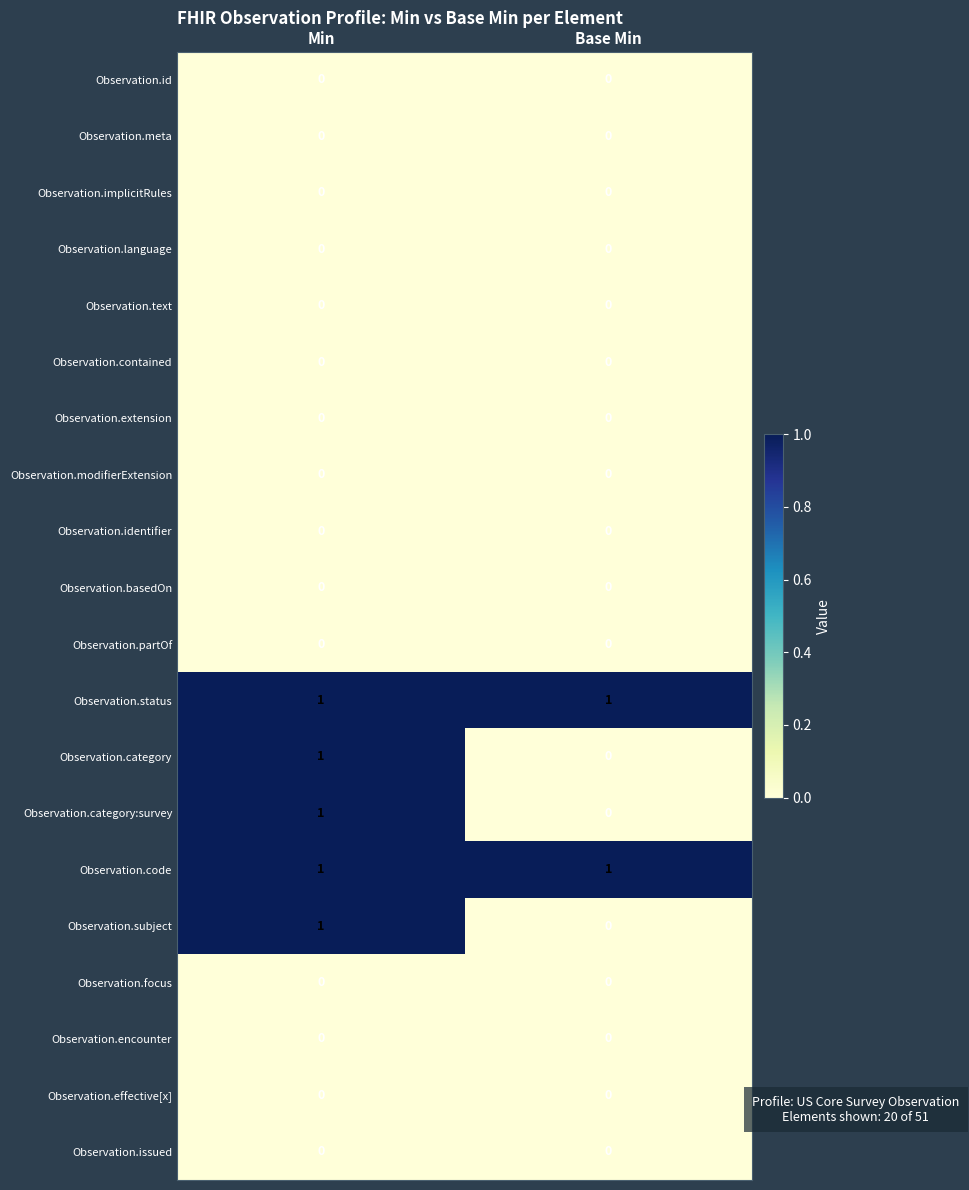

What is the total value across all series at Min?

5